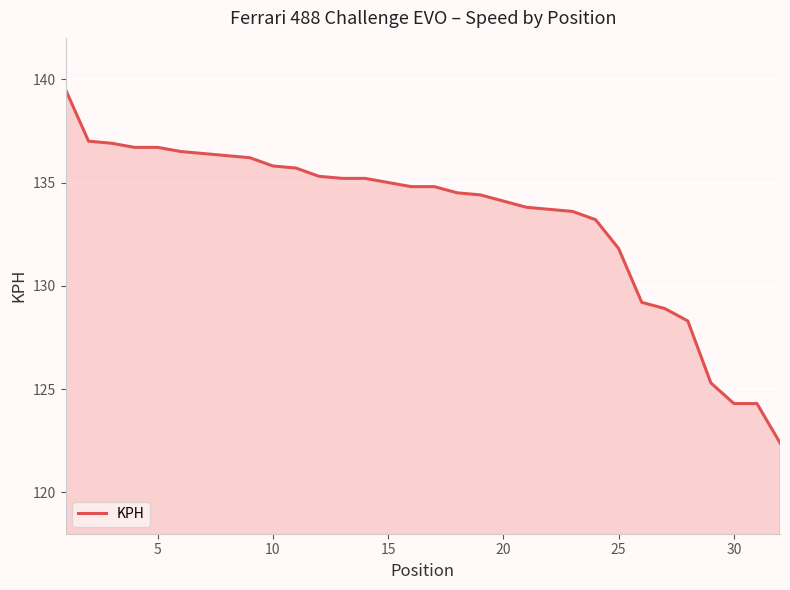

What is the minimum value shown in the chart?

122.4